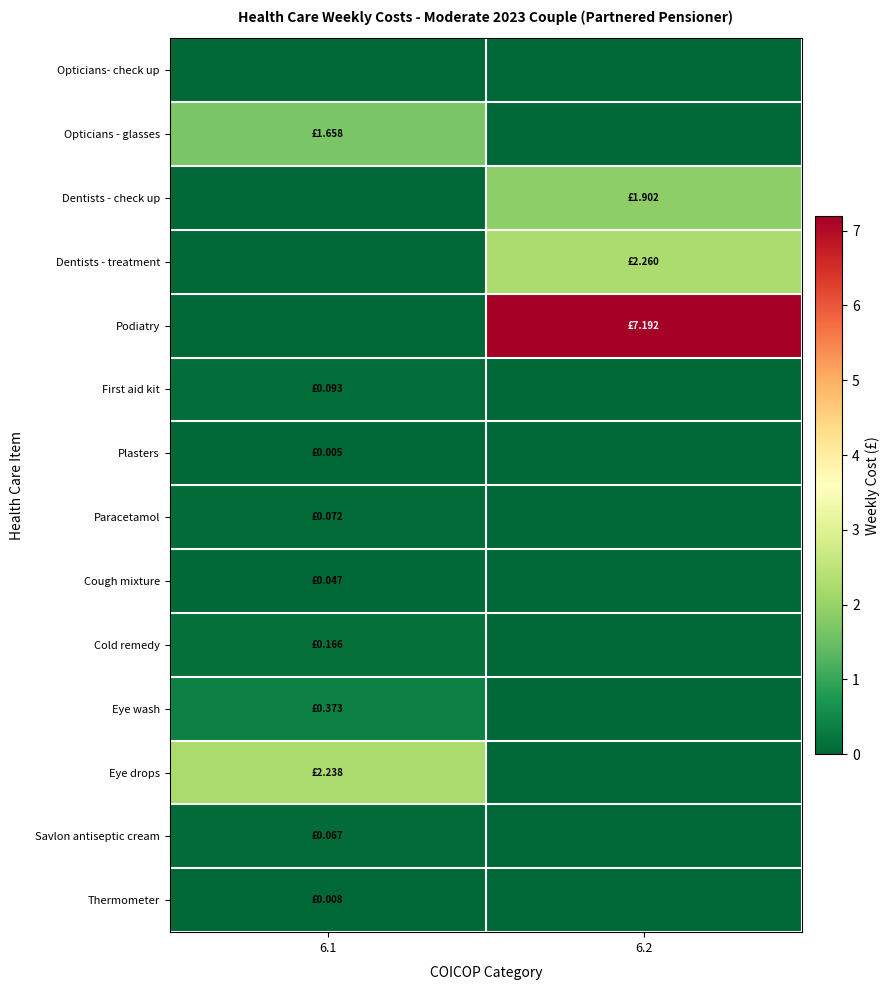

What is the total value across all series at 6.1?

4.7